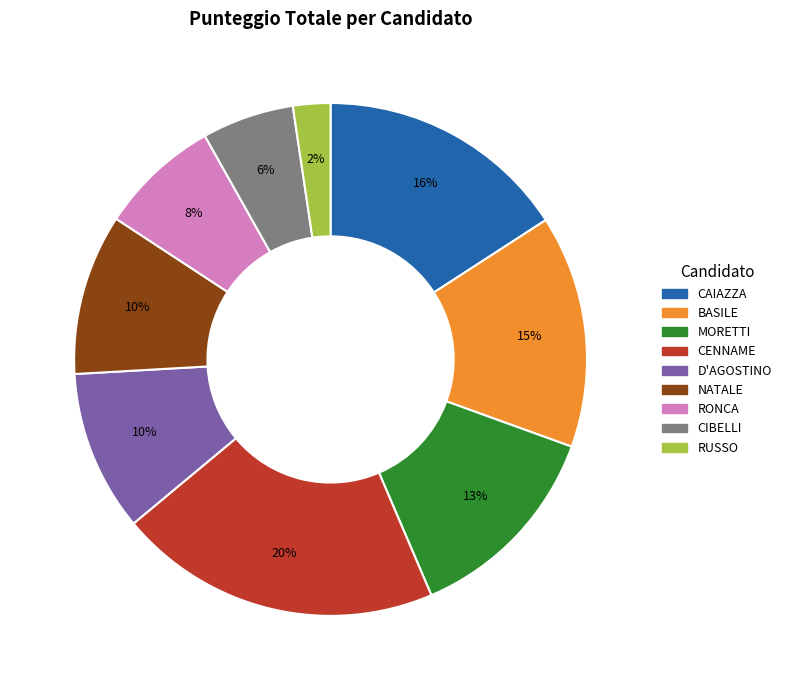

True or false: BASILE accounts for 26% of the total.

False